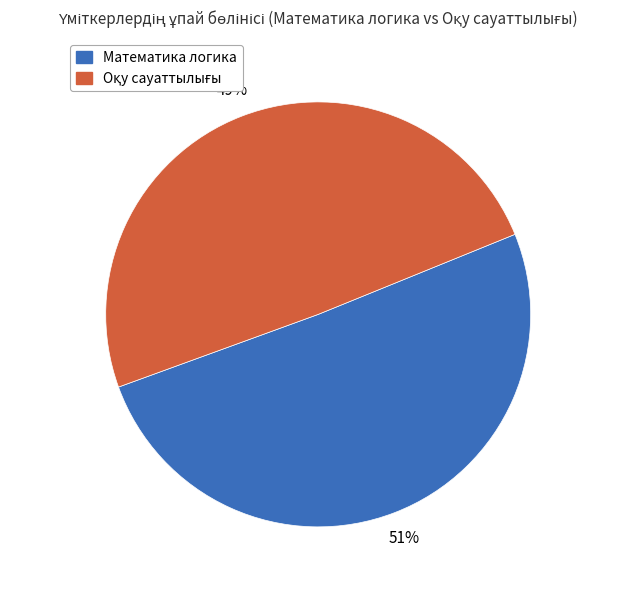

Is there a majority slice in this chart?

Yes